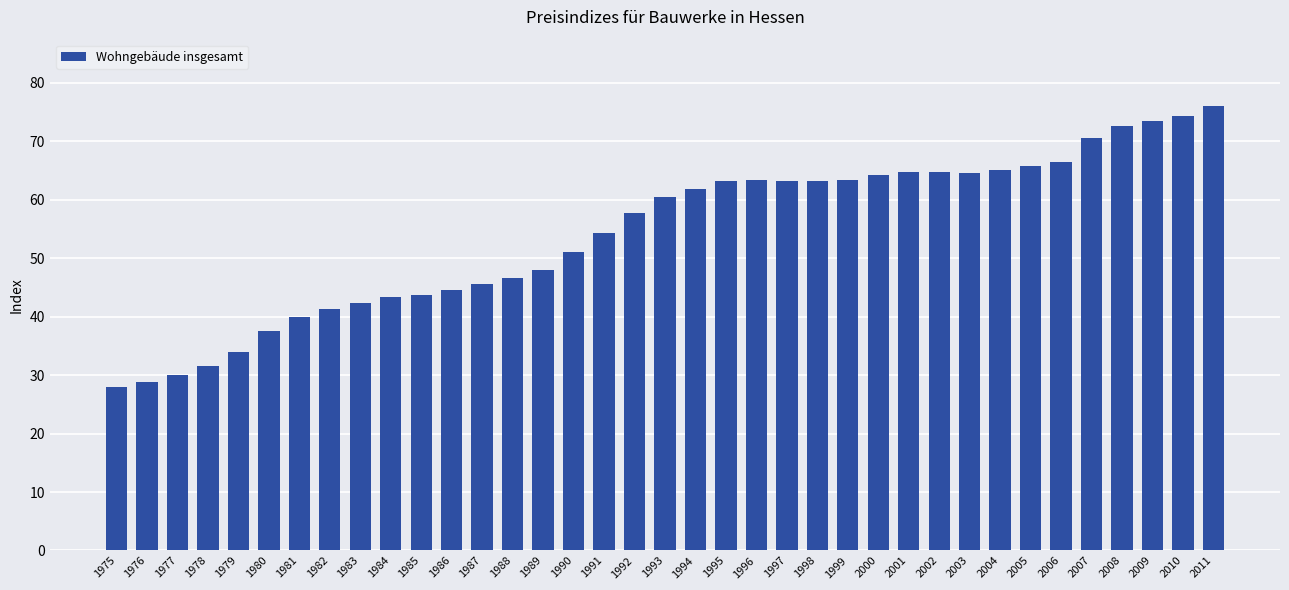

What is the approximate value at 1977?

30.0